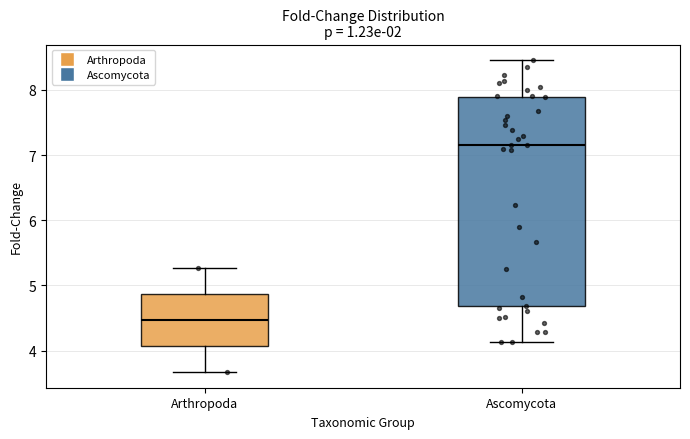

Reading left to right, transcribe this box plot: for each box, give where its median line is, the range the box spans, and where its two whiskers end, as read against the y-axis. The values are not printed on the chart, so give them approximately, as read against the axis.

Arthropoda: median 4.5, box 4.1 to 4.9, whiskers 3.7 to 5.3
Ascomycota: median 7.2, box 4.7 to 7.9, whiskers 4.1 to 8.5